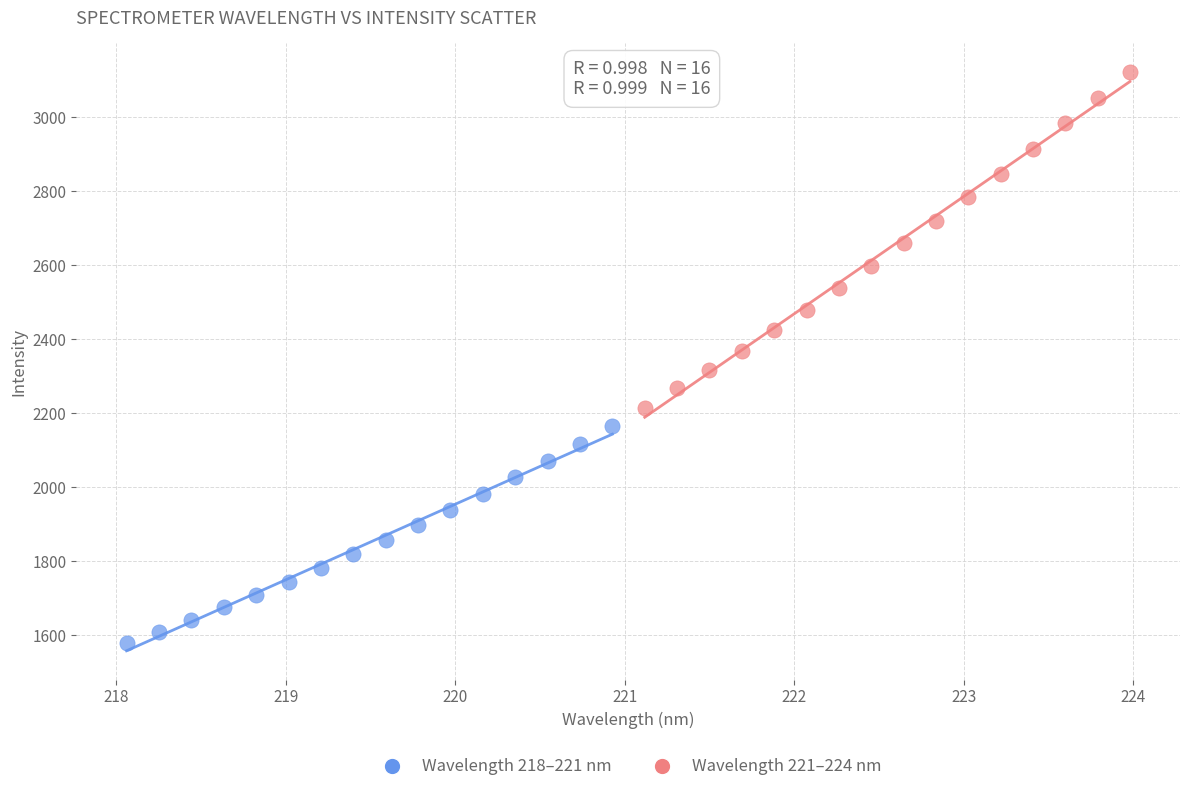

Which series contains the highest Y value?

Wavelength 221–224 nm